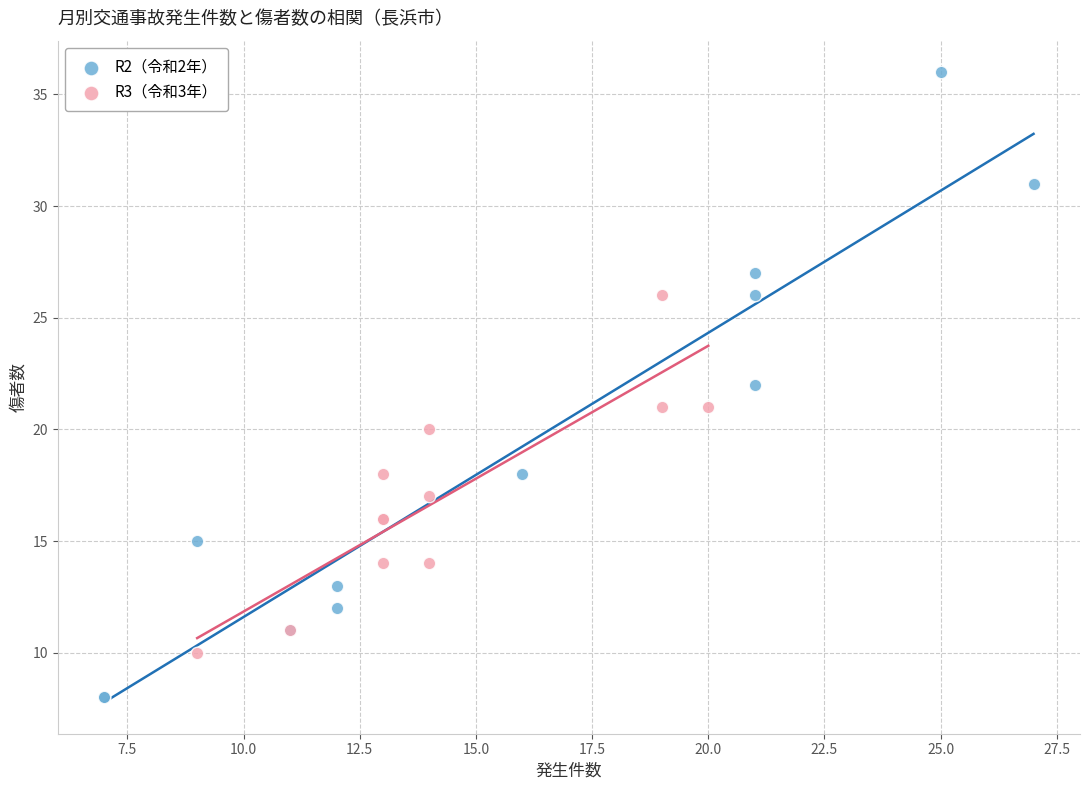

Which series reaches the minimum Y coordinate?

R2（令和2年）